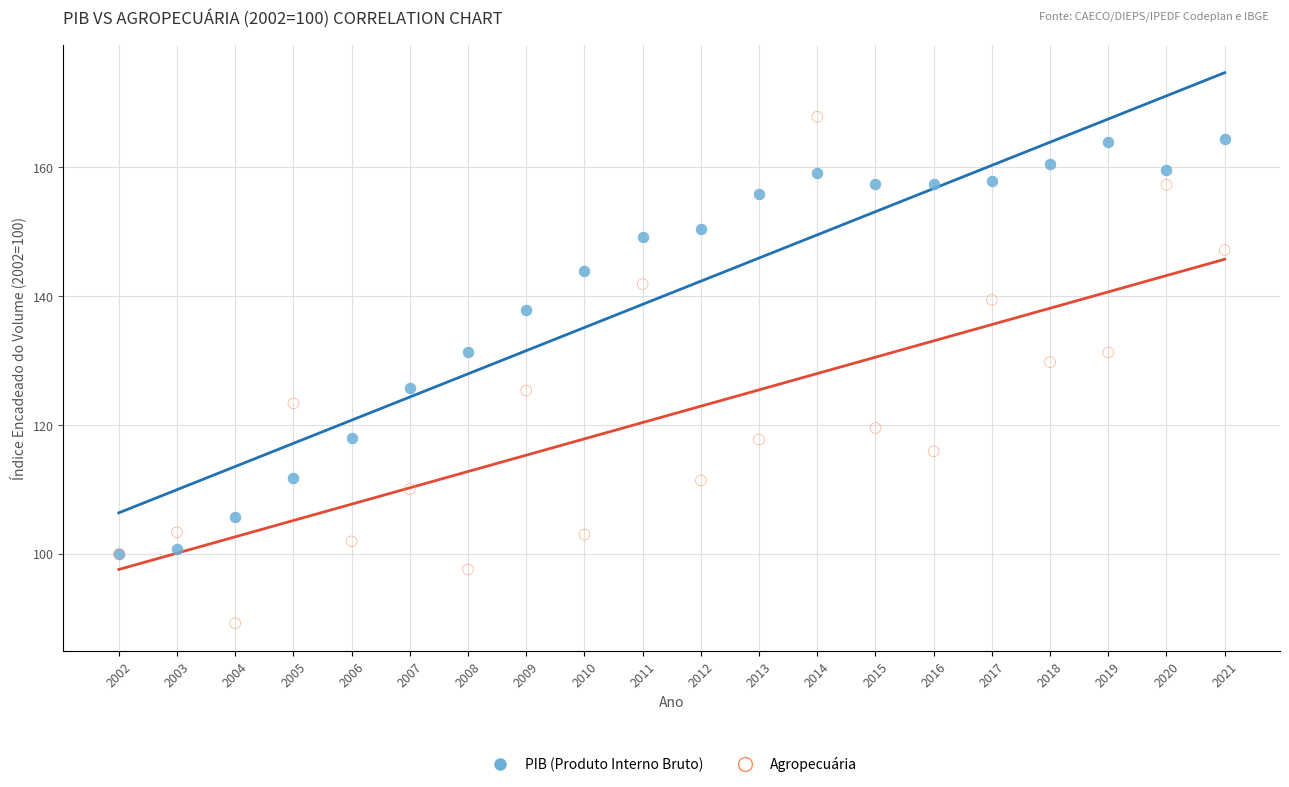

Which series has the widest spread of Y values?

Agropecuária